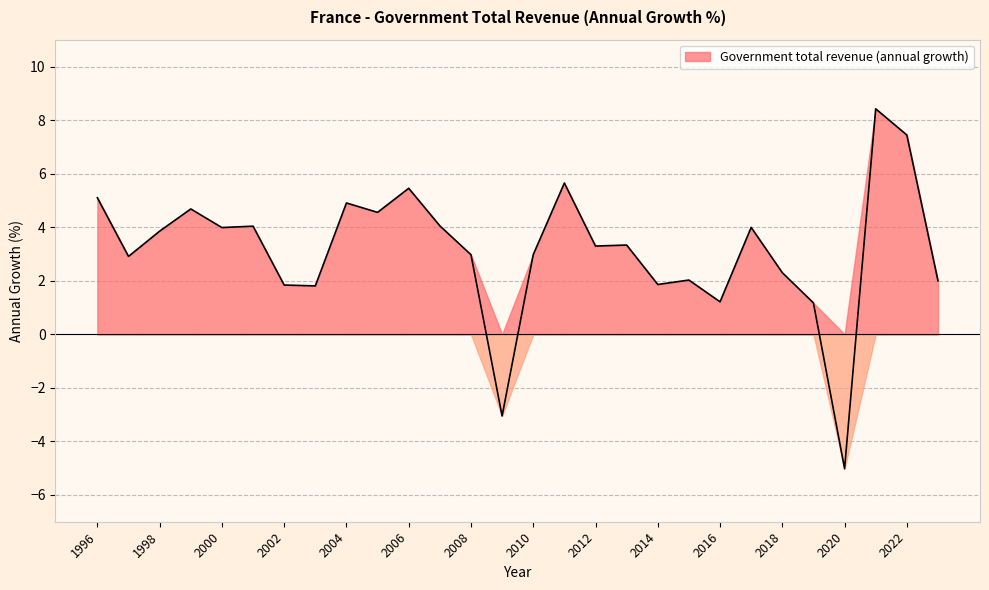

Rank the categories by value from highest to lowest.

2021, 2022, 2011, 2006, 1996, 2004, 1999, 2005, 2007, 2001, 2017, 2000, 1998, 2013, 2012, 2010, 2008, 1997, 2018, 2015, 2023, 2014, 2002, 2003, 2016, 2019, 2009, 2020